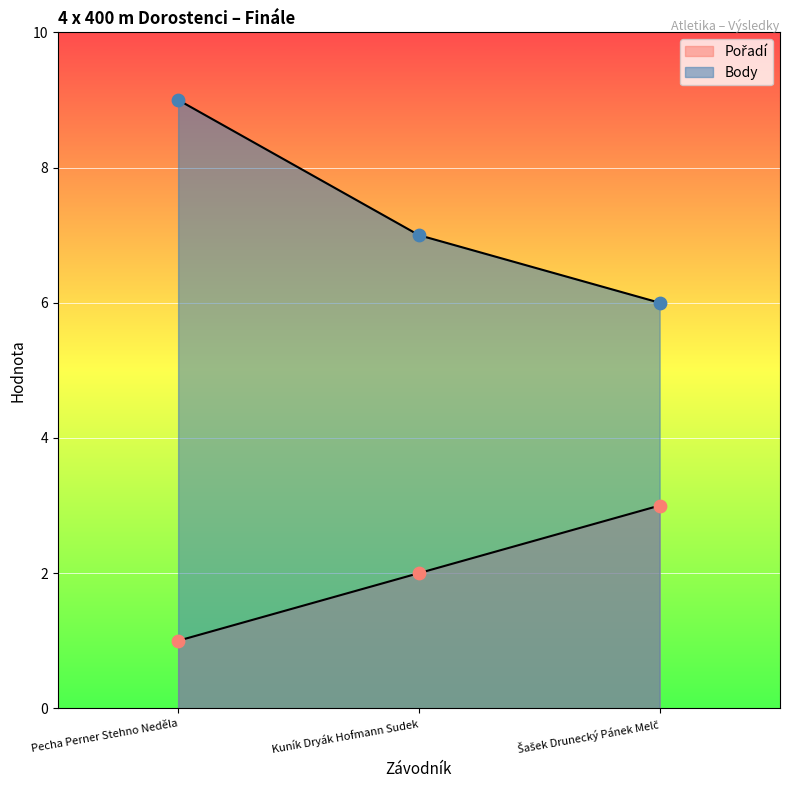

What are all the series names shown in the legend?

Pořadí, Body